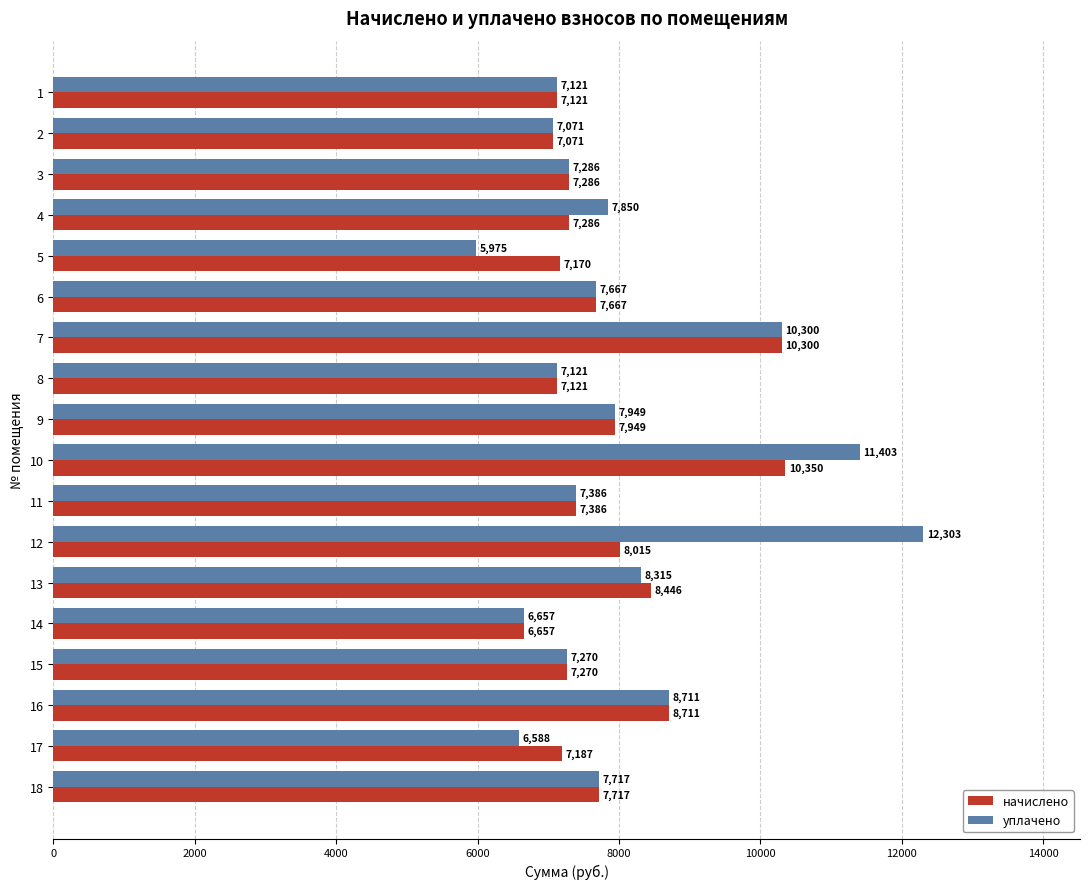

Which series has the largest range (max minus min)?

уплачено